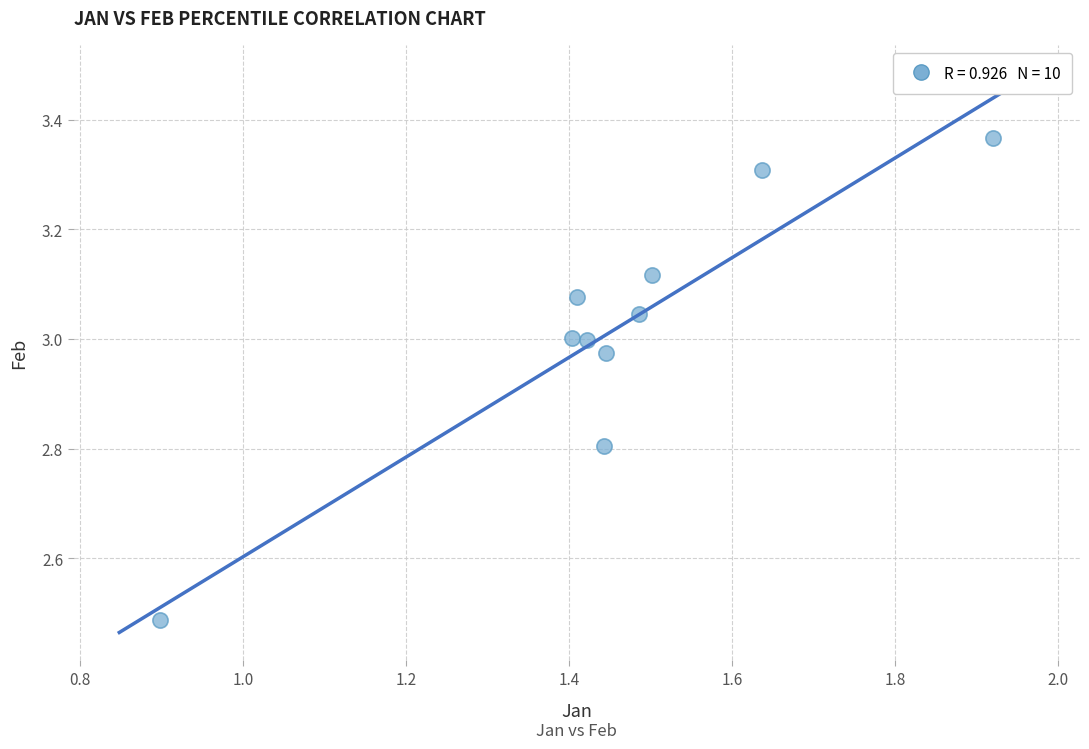

What is the average X value?

1.5